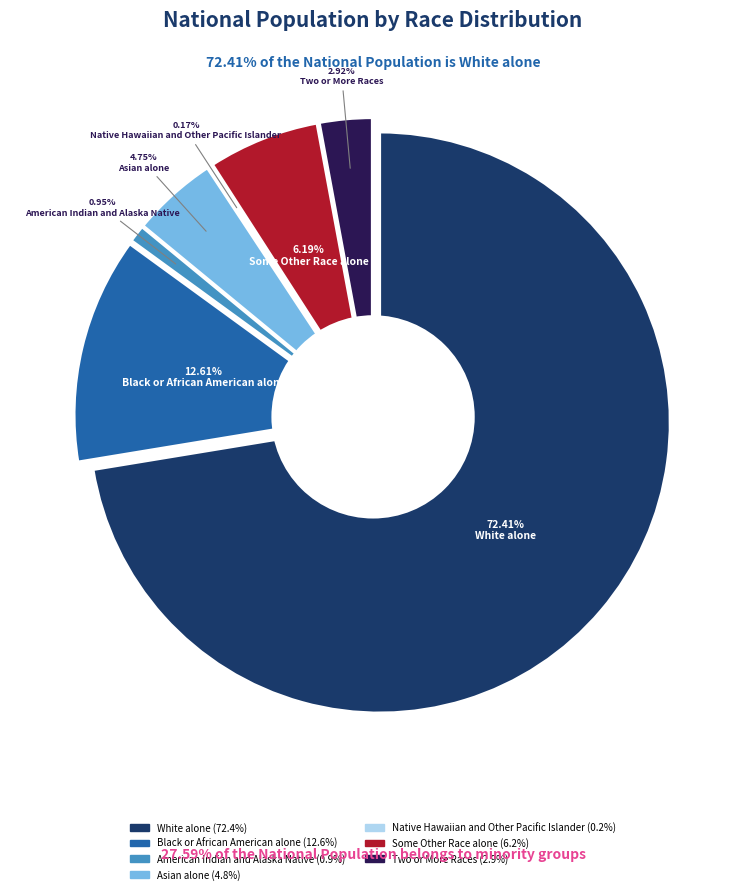

Does any single category account for the majority?

Yes